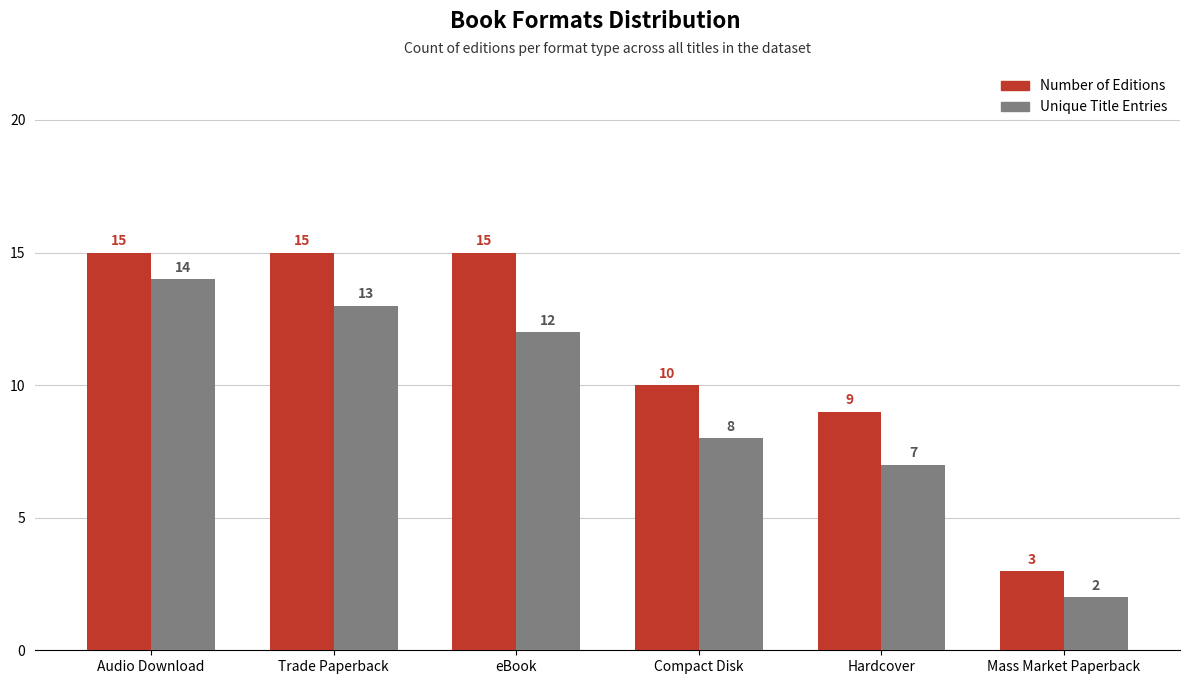

Rank the series at eBook from lowest to highest value.

Unique Title Entries, Number of Editions